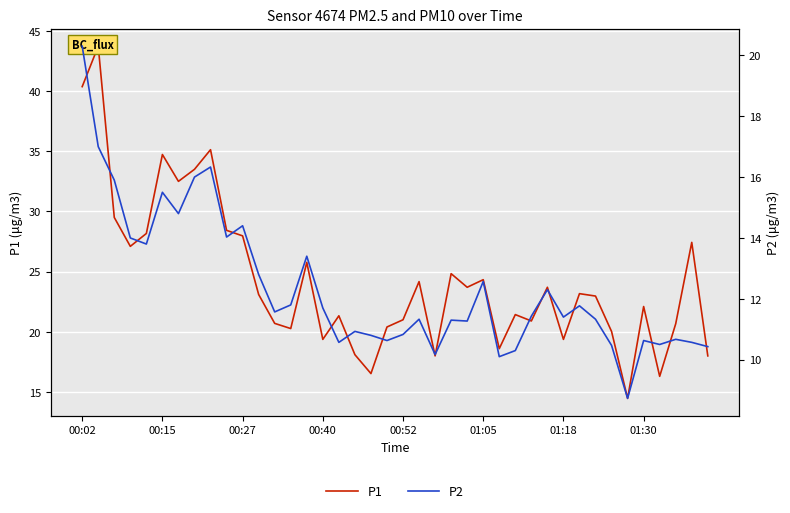

In P2, how many points are lower than both neighbors (excluding endpoints)?

12